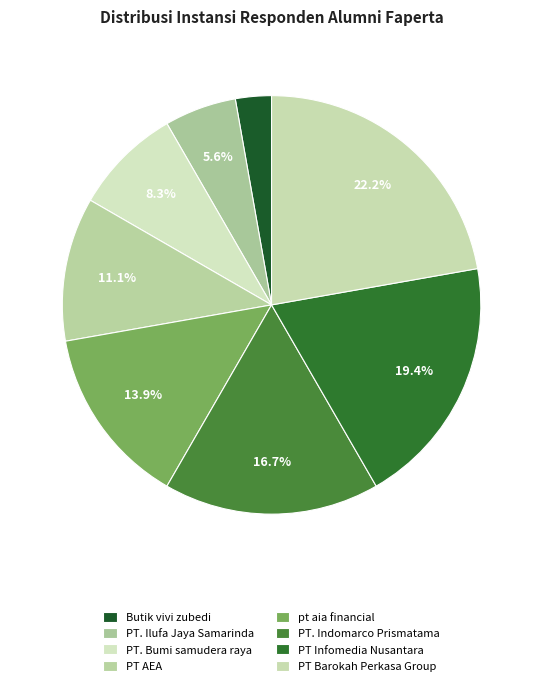

Which category has the biggest portion of the pie?

PT Barokah Perkasa Group